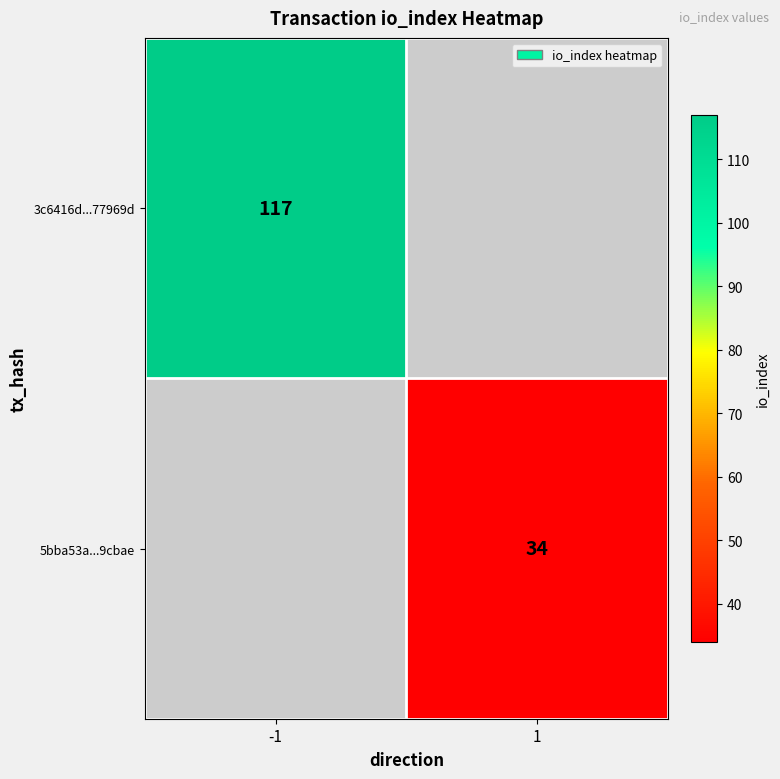

True or false: 5bba53a...9cbae has a value of 57 at 1.

False